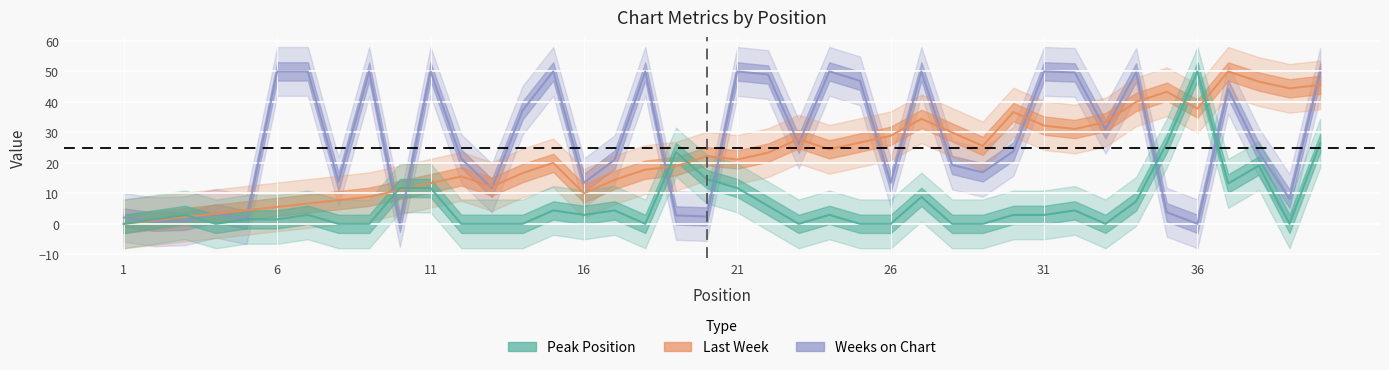

What is the maximum value shown in the chart?

50.0